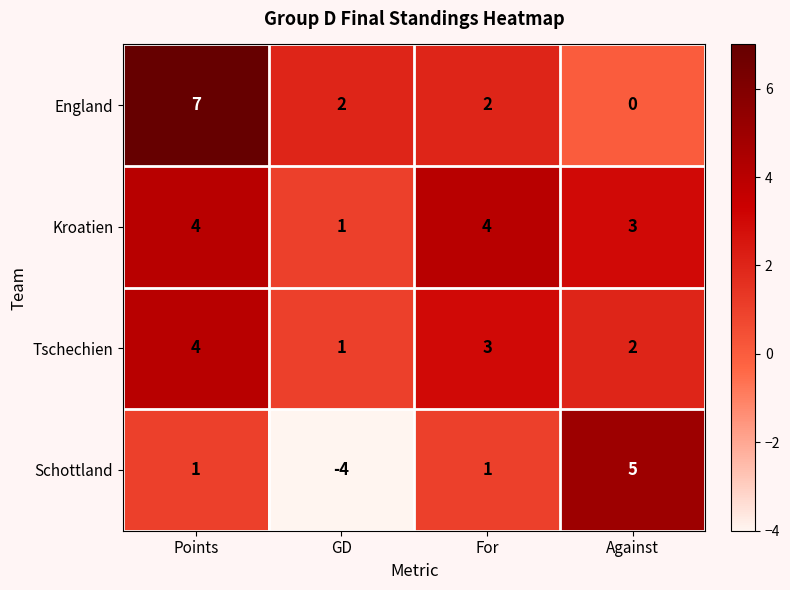

What is the total value across all series at Against?

10